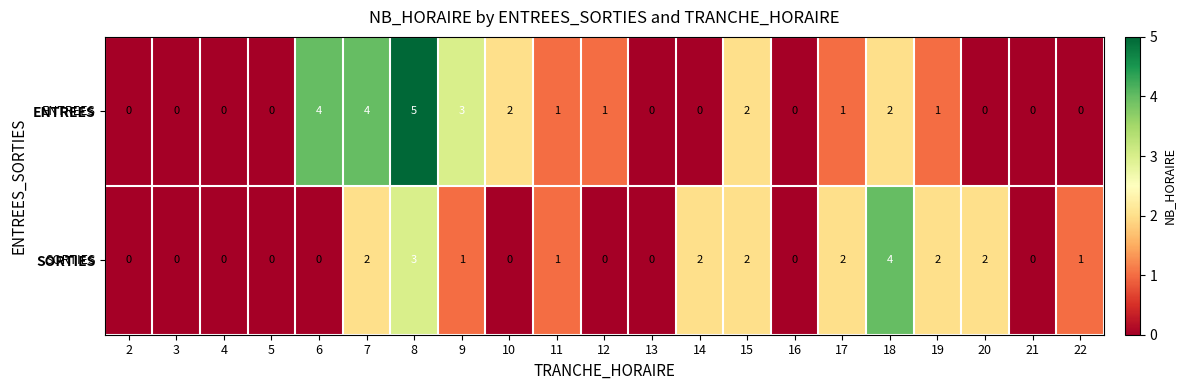

True or false: SORTIES has a value of 1 at 7.

False